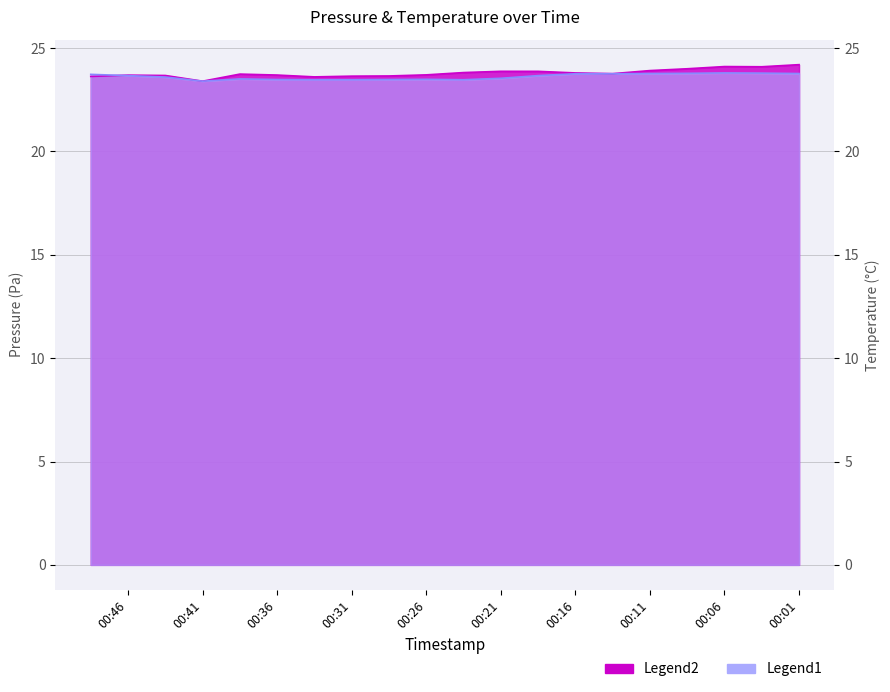

How many lines are shown in the chart?

2